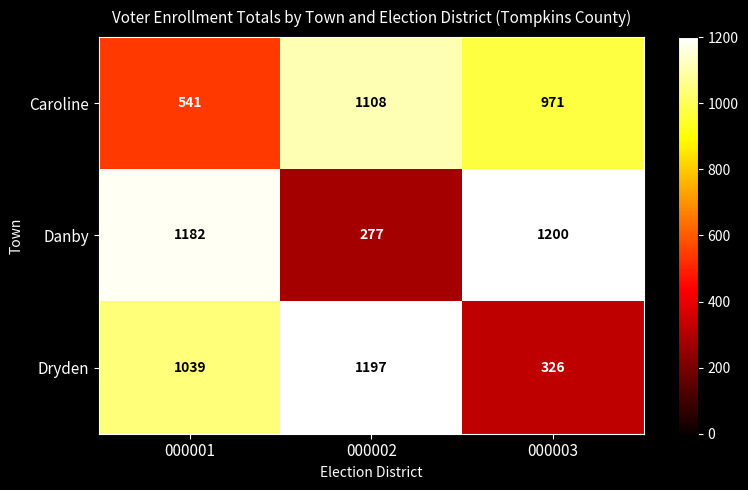

Which series changed the most between 000001 and 000002?

Danby